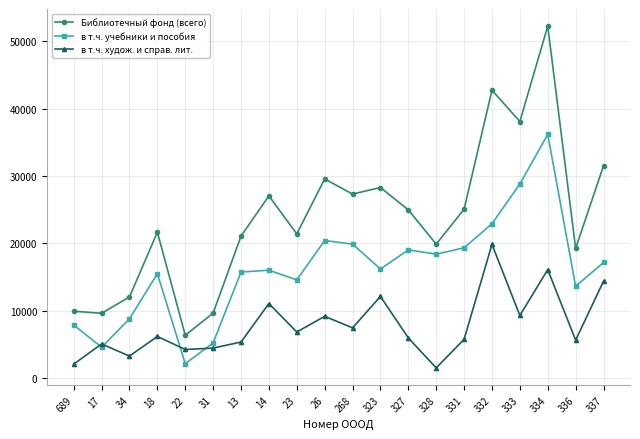

Rank the series by their maximum value, from lowest to highest.

в т.ч. худож. и справ. лит., в т.ч. учебники и пособия, Библиотечный фонд (всего)